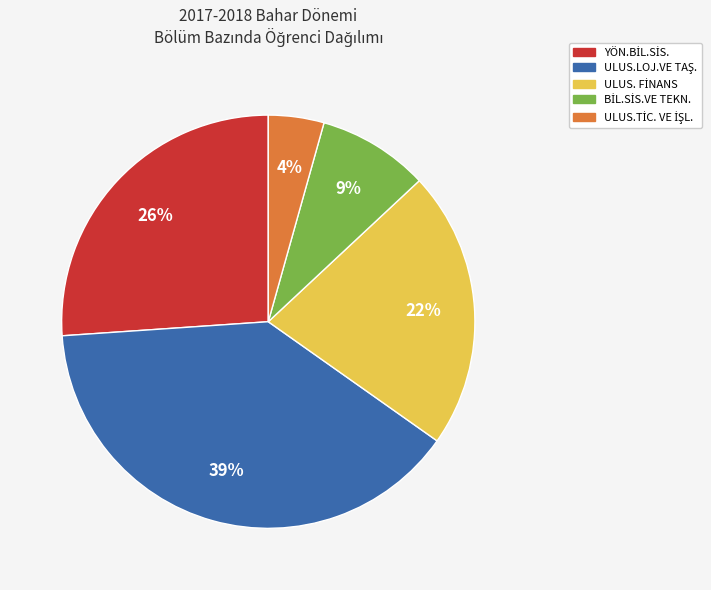

Does any single category account for the majority?

No